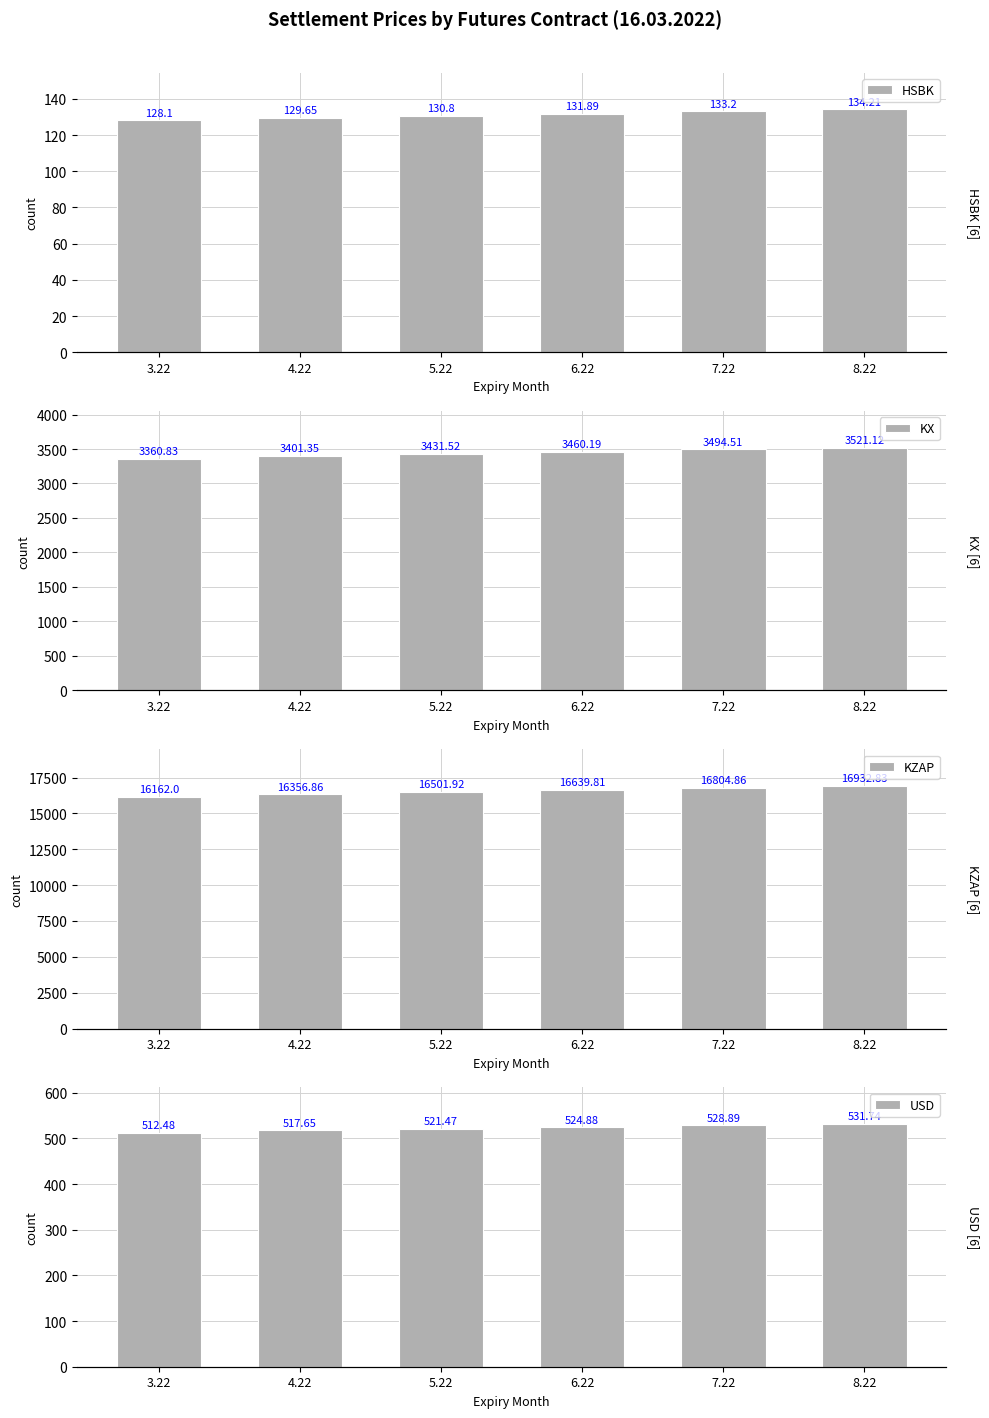

How many groups of bars are there?

6